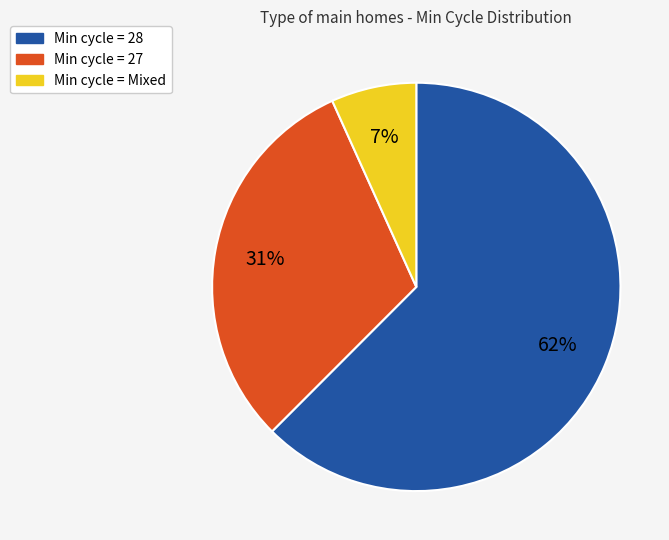

To the nearest percent, what is the average slice percentage?

33%